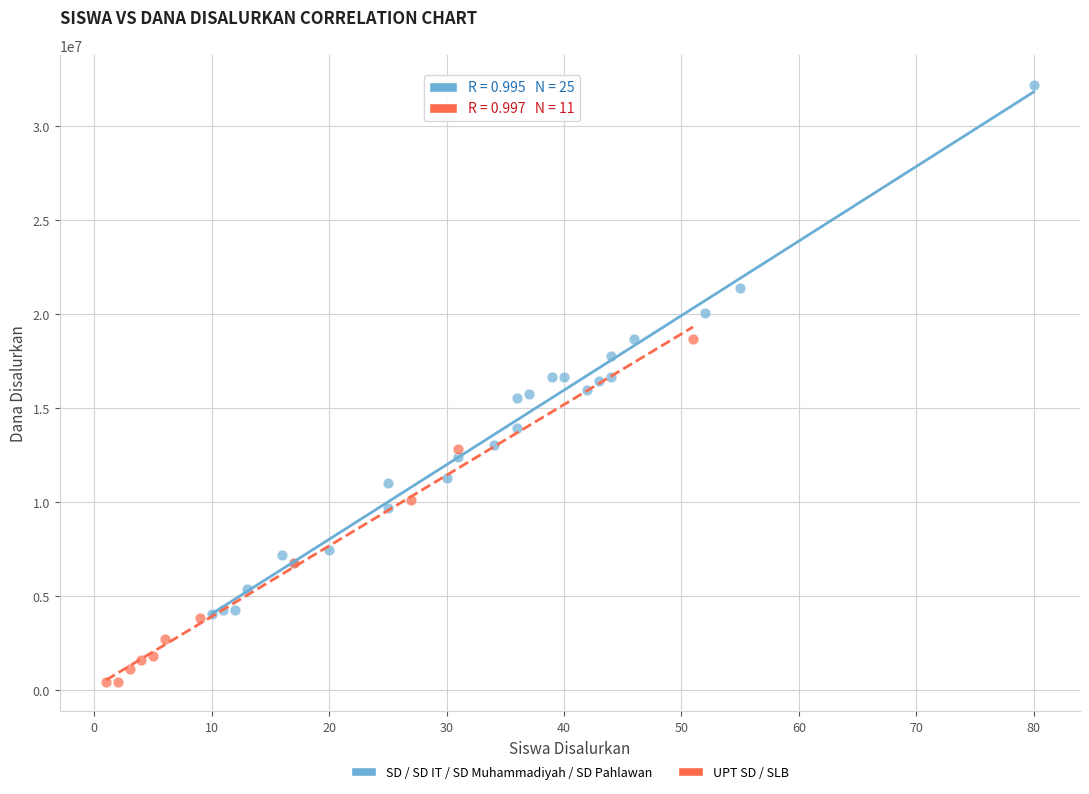

Which series contains the highest Y value?

SD / SD IT / SD Muhammadiyah / SD Pahlawan